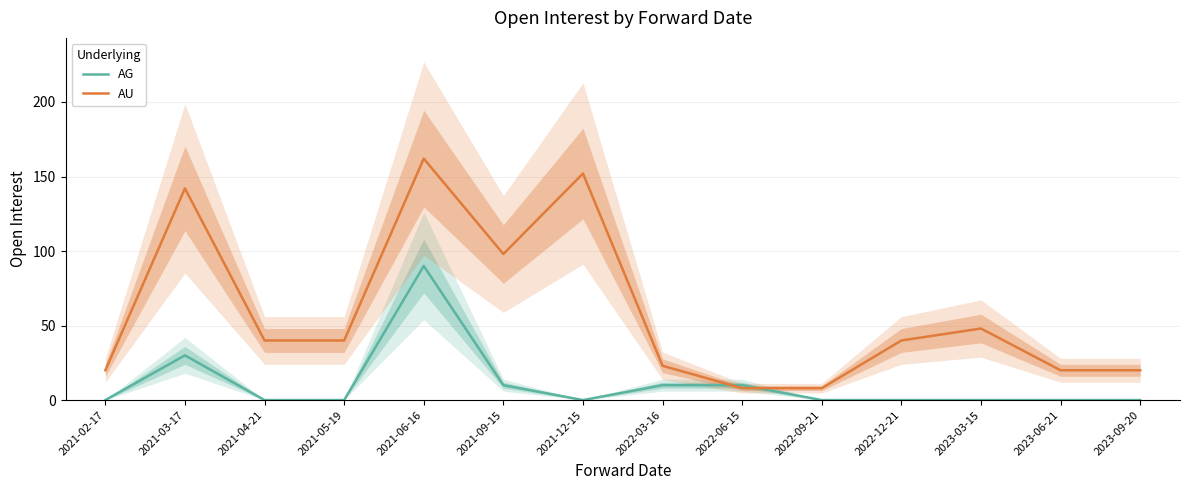

What is the label of the 2nd point from the right?

2023-06-21